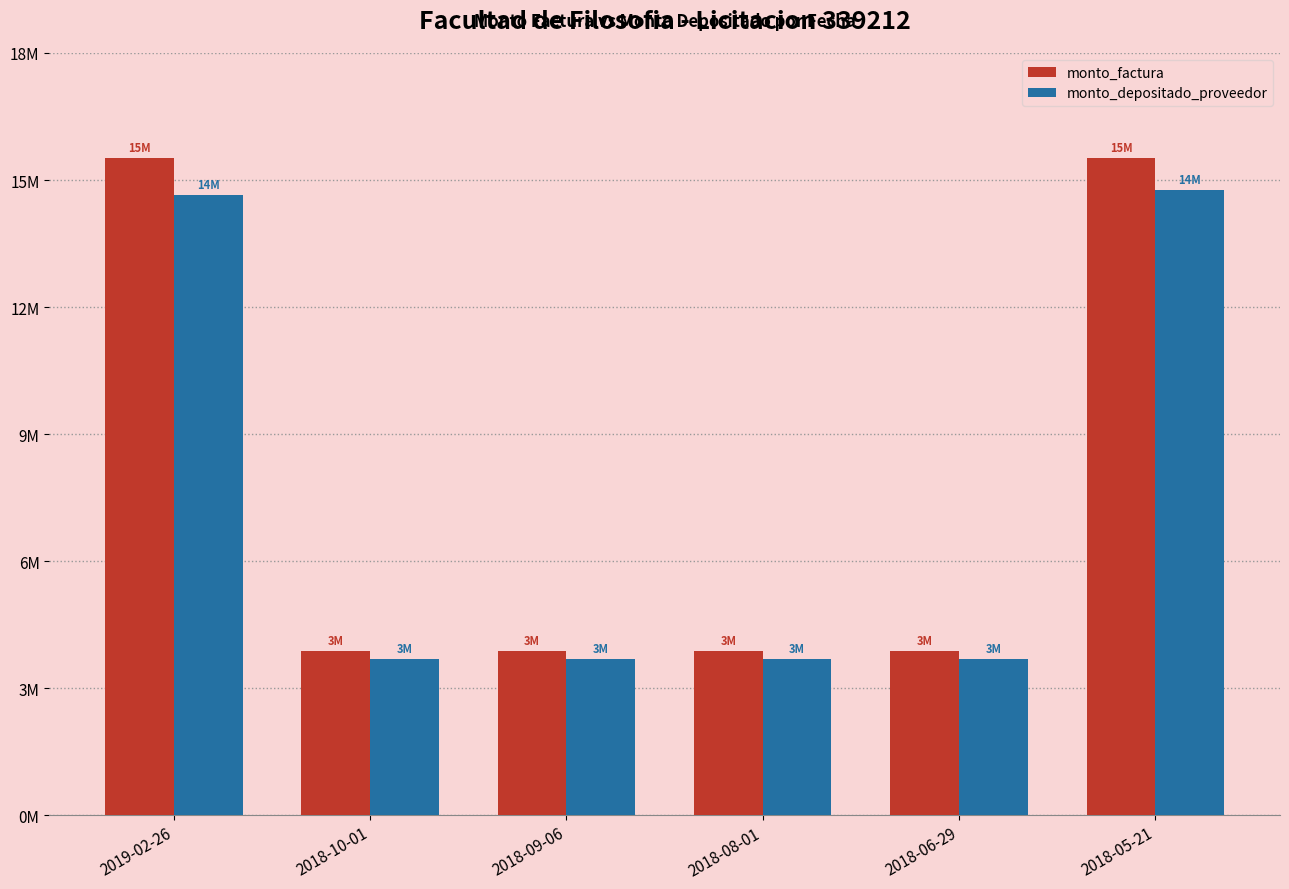

What are all the series names shown in the legend?

monto_factura, monto_depositado_proveedor